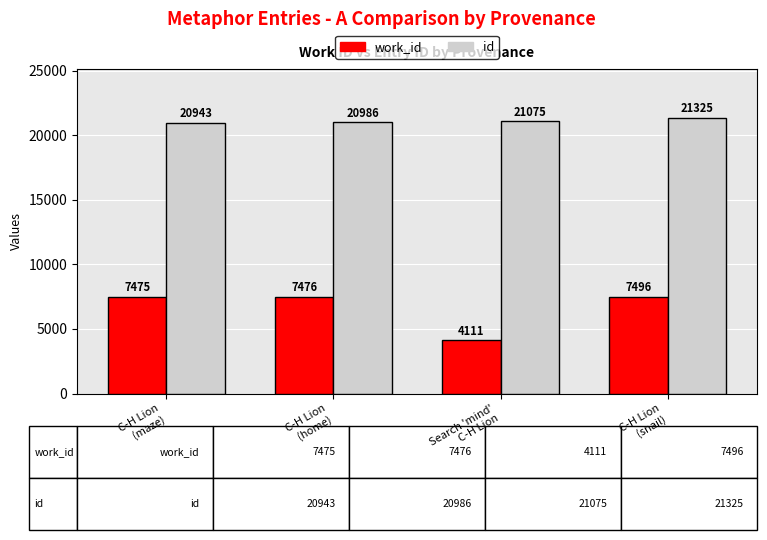

The value of work_id at C-H Lion
(home) is 7476. True or false?

True